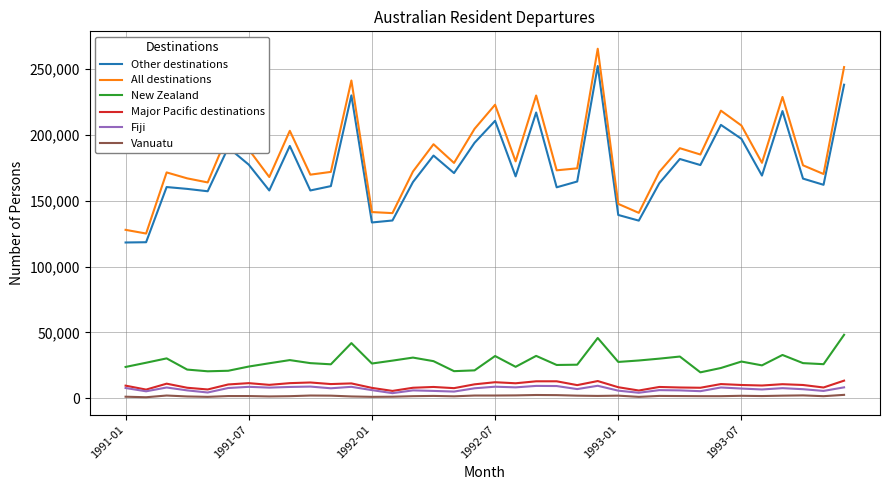

How many interior local valleys does the All destinations series have?

12